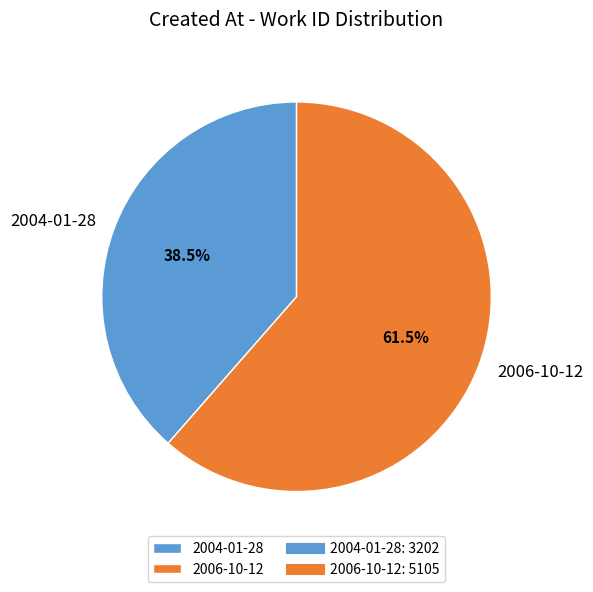

What is the smallest slice in the pie chart?

2004-01-28